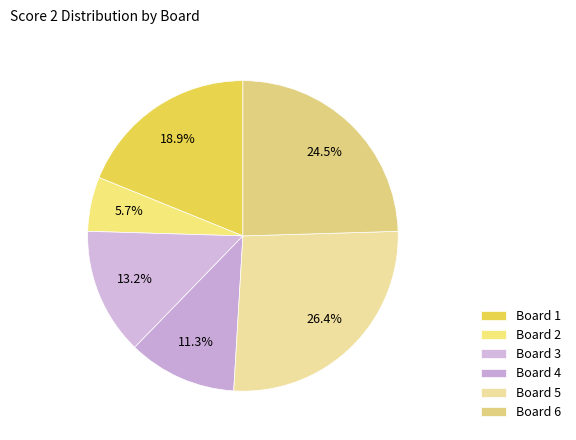

How many segments does this pie chart have?

6